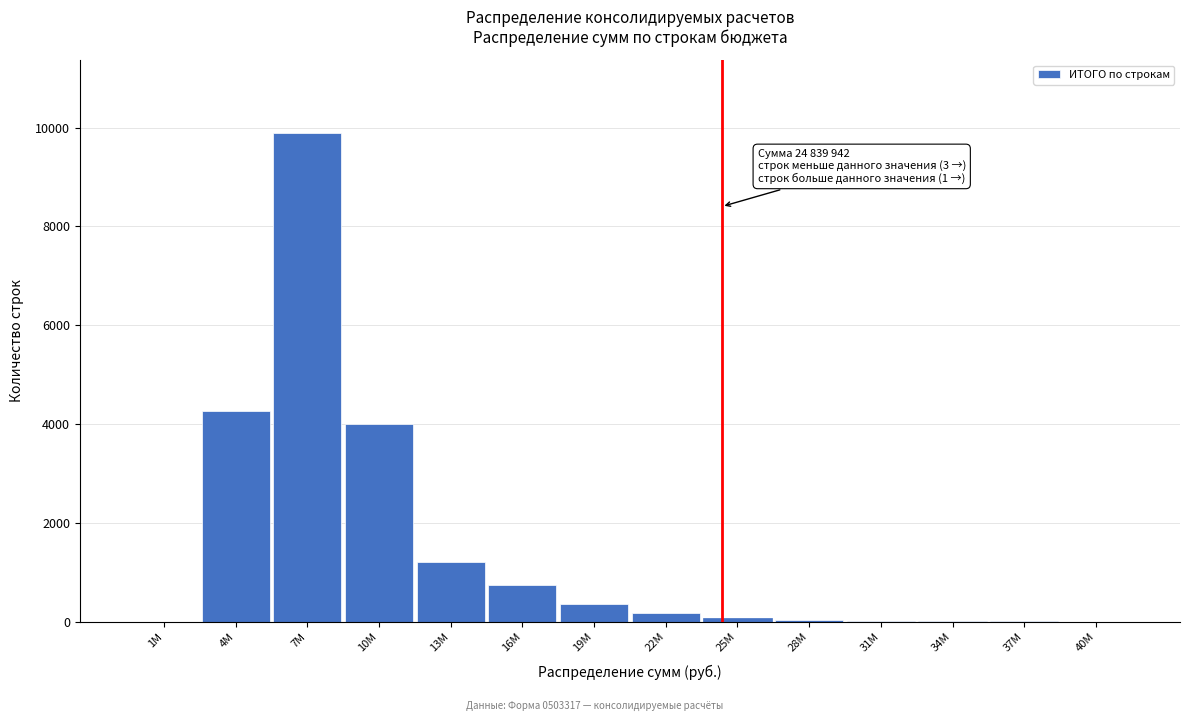

At which category does the chart reach its peak across all series?

7M